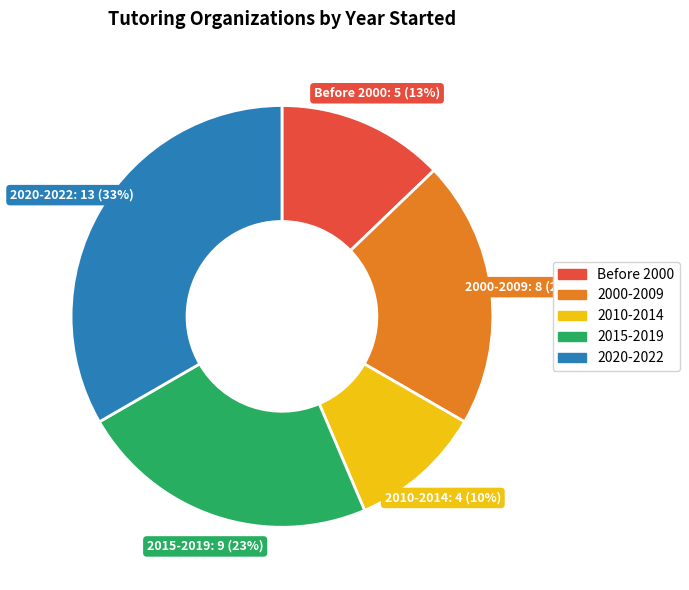

What percentage is the 2010-2014 slice, to the nearest percent?

10%